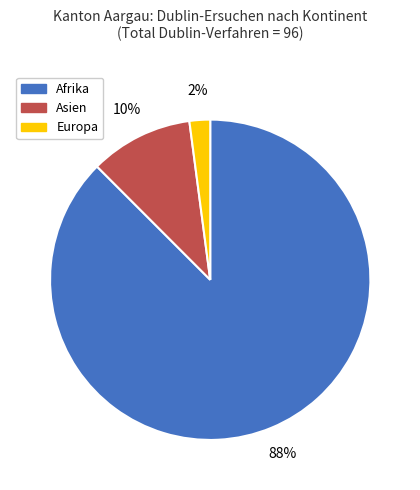

Does any single category account for the majority?

Yes